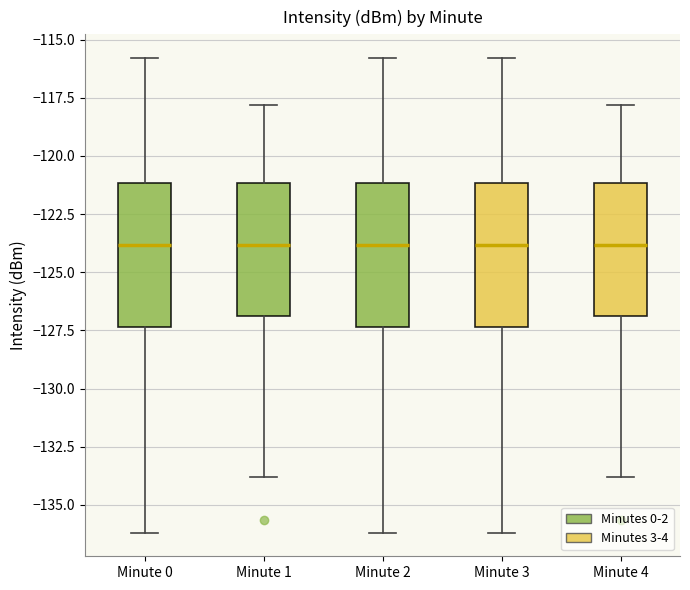

Reading left to right, transcribe this box plot: for each box, give where its median line is, the range the box spans, and where its two whiskers end, as read against the y-axis. The values are not printed on the chart, so give them approximately, as read against the axis.

Minute 0: median -124.0, box -127.5 to -121.0, whiskers -136.0 to -116.0
Minute 1: median -124.0, box -127.0 to -121.0, whiskers -134.0 to -118.0
Minute 2: median -124.0, box -127.5 to -121.0, whiskers -136.0 to -116.0
Minute 3: median -124.0, box -127.5 to -121.0, whiskers -136.0 to -116.0
Minute 4: median -124.0, box -127.0 to -121.0, whiskers -134.0 to -118.0